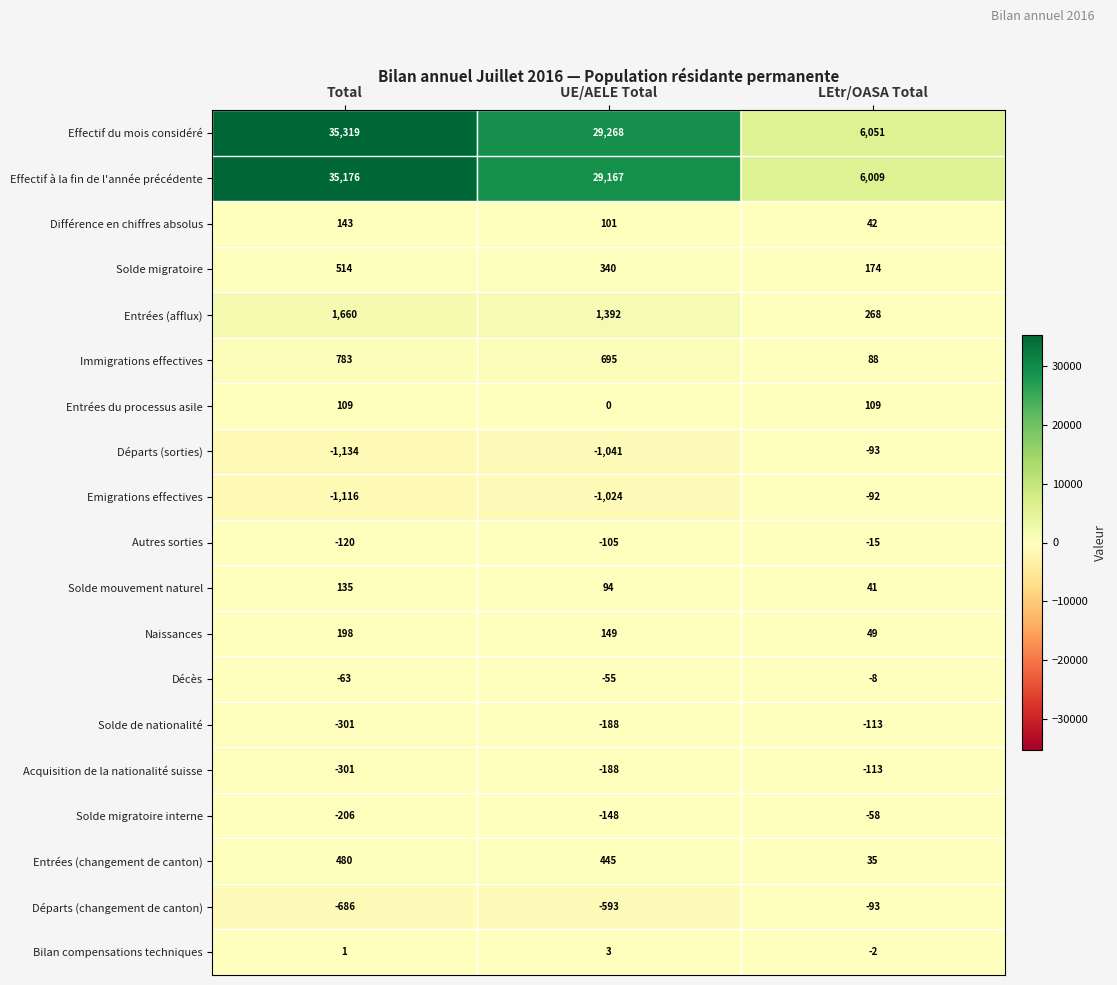

What is the sum of all Acquisition de la nationalité suisse values?

-602